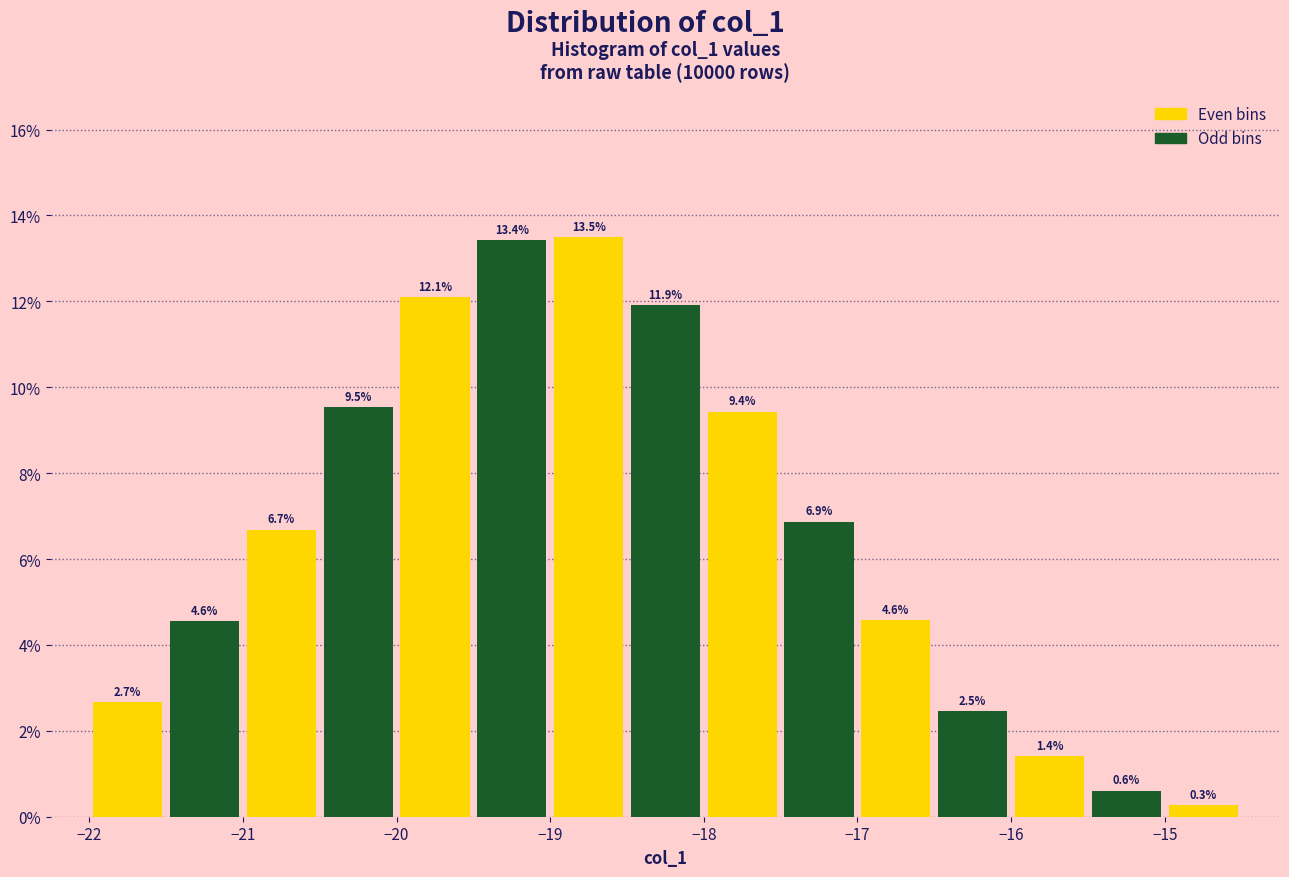

Reading left to right, transcribe this chart: for each bar, give the range it covers on the x-axis and its height.

-22.0 to -21.5: 2.7
-21.5 to -21.0: 4.6
-21.0 to -20.5: 6.7
-20.5 to -20.0: 9.5
-20.0 to -19.5: 12.1
-19.5 to -19.0: 13.4
-19.0 to -18.5: 13.5
-18.5 to -18.0: 11.9
-18.0 to -17.5: 9.4
-17.5 to -17.0: 6.9
-17.0 to -16.5: 4.6
-16.5 to -16.0: 2.5
-16.0 to -15.5: 1.4
-15.5 to -15.0: 0.6
-15.0 to -14.5: 0.3